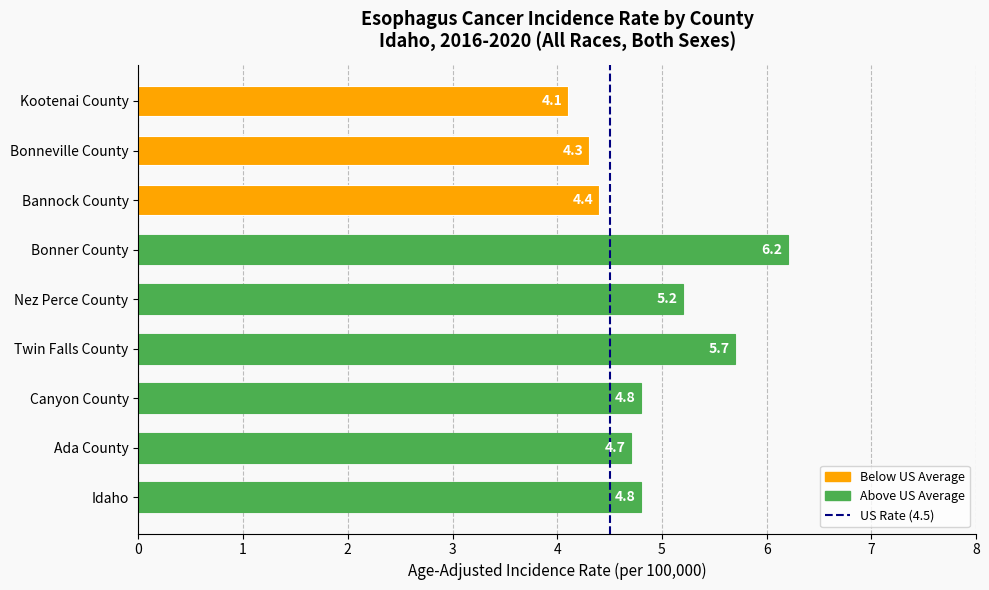

What is the difference between the maximum and minimum values?

2.1